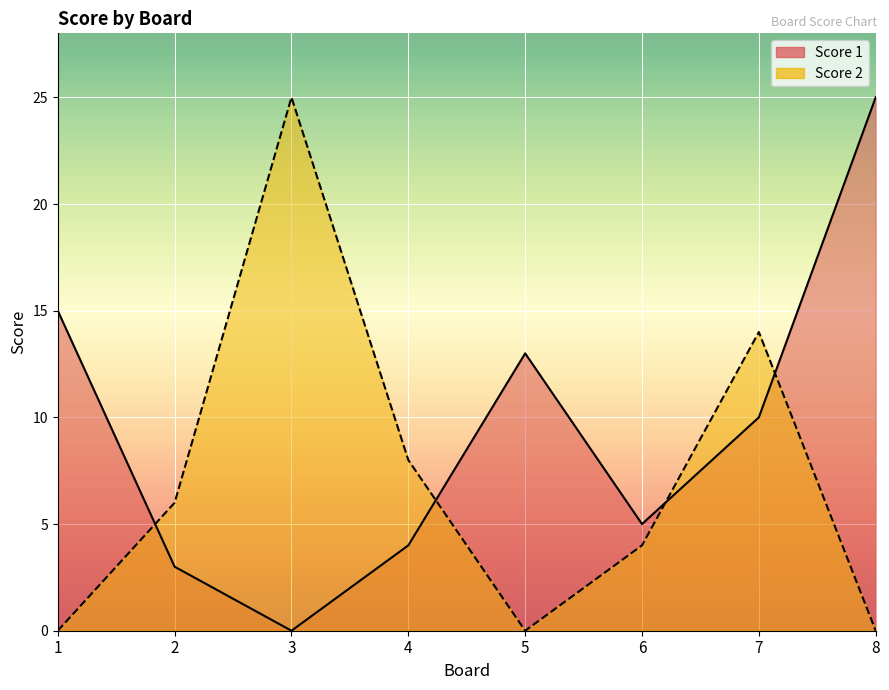

Which series has the largest range (max minus min)?

Score 1